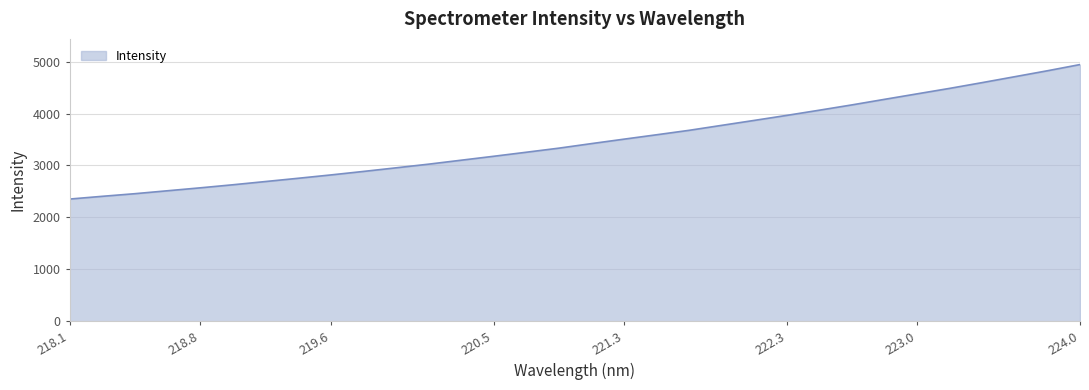

What is the maximum value shown in the chart?

4943.3